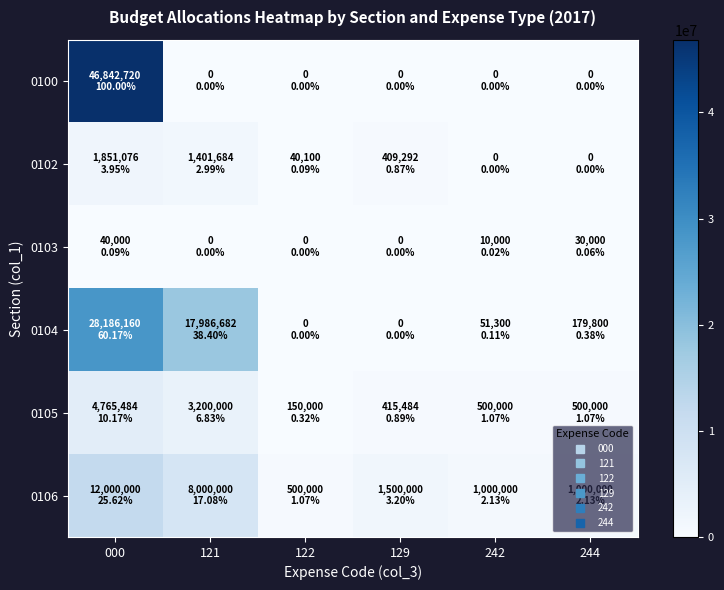

Reading left to right, transcribe all the data shown in this chart.

0100: 000=46842719.7	121=0.0	122=0.0	129=0.0	242=0.0	244=0.0
0102: 000=1851075.7	121=1401684.0	122=40100.0	129=409291.7	242=0.0	244=0.0
0103: 000=40000.0	121=0.0	122=0.0	129=0.0	242=10000.0	244=30000.0
0104: 000=28186160.3	121=17986681.9	122=0.0	129=0.0	242=51300.0	244=179800.0
0105: 000=4765483.7	121=3200000.0	122=150000.0	129=415483.7	242=500000.0	244=500000.0
0106: 000=12000000.0	121=8000000.0	122=500000.0	129=1500000.0	242=1000000.0	244=1000000.0